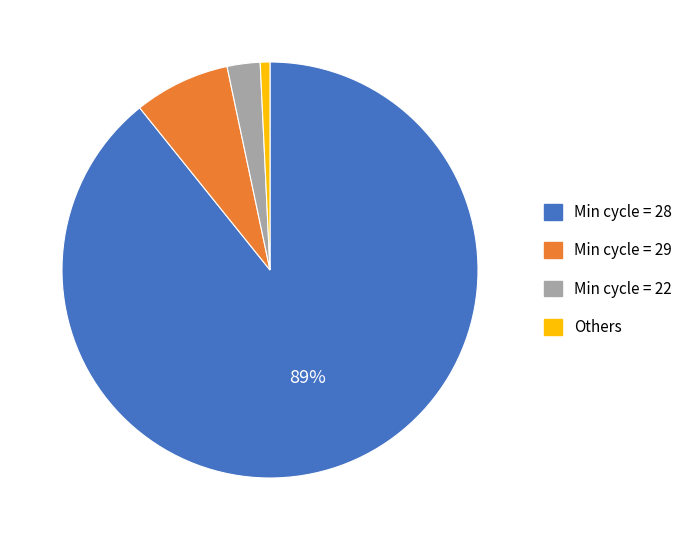

Is there a majority slice in this chart?

Yes